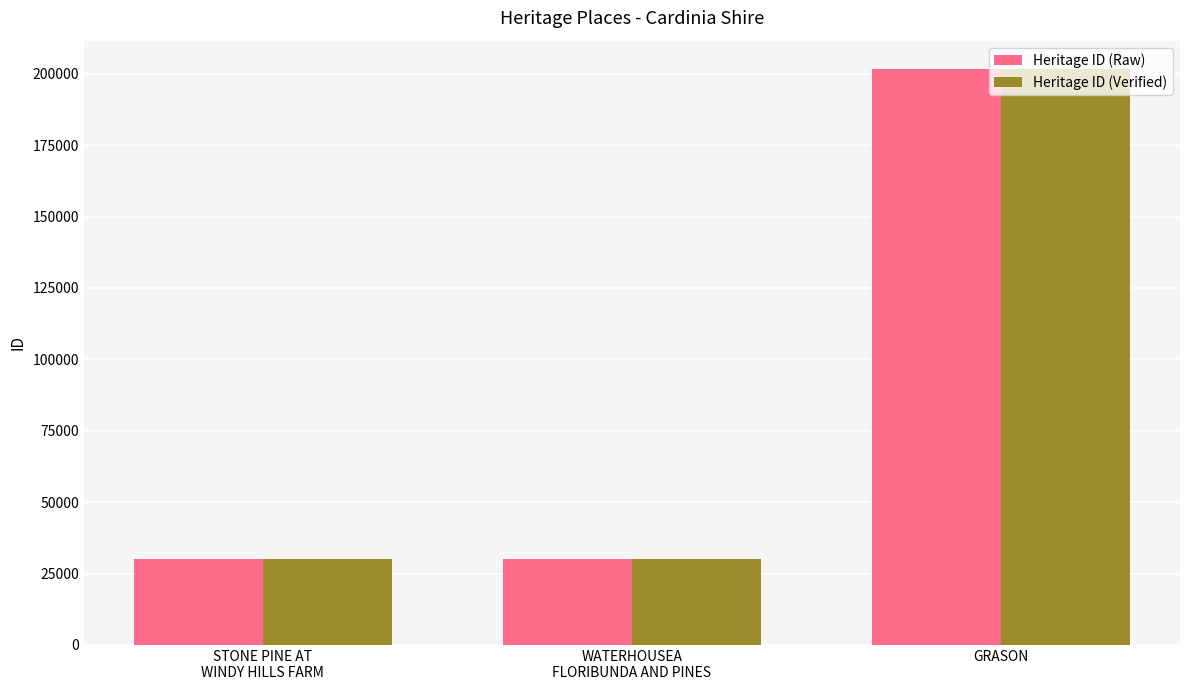

The value of Heritage ID (Verified) at GRASON is 201502. True or false?

True